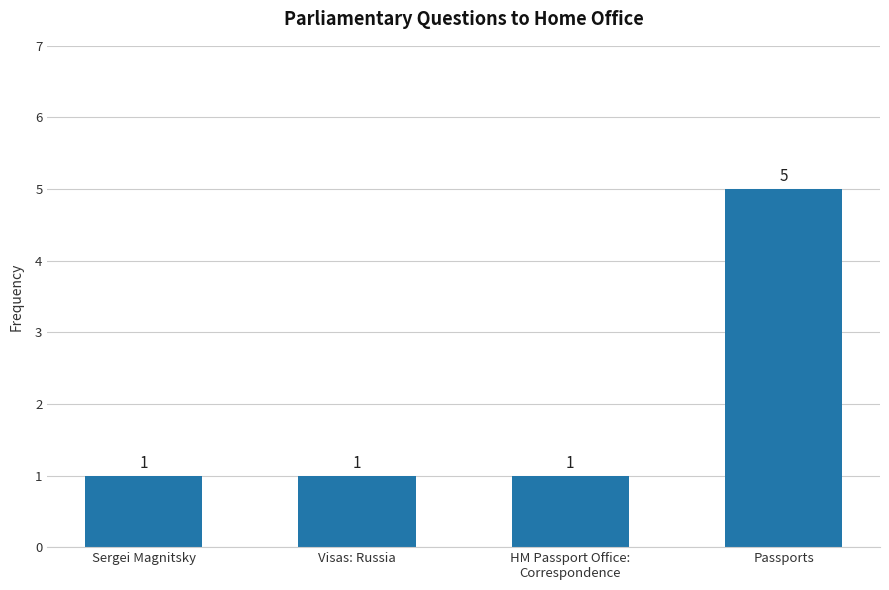

What is the smallest value displayed?

1